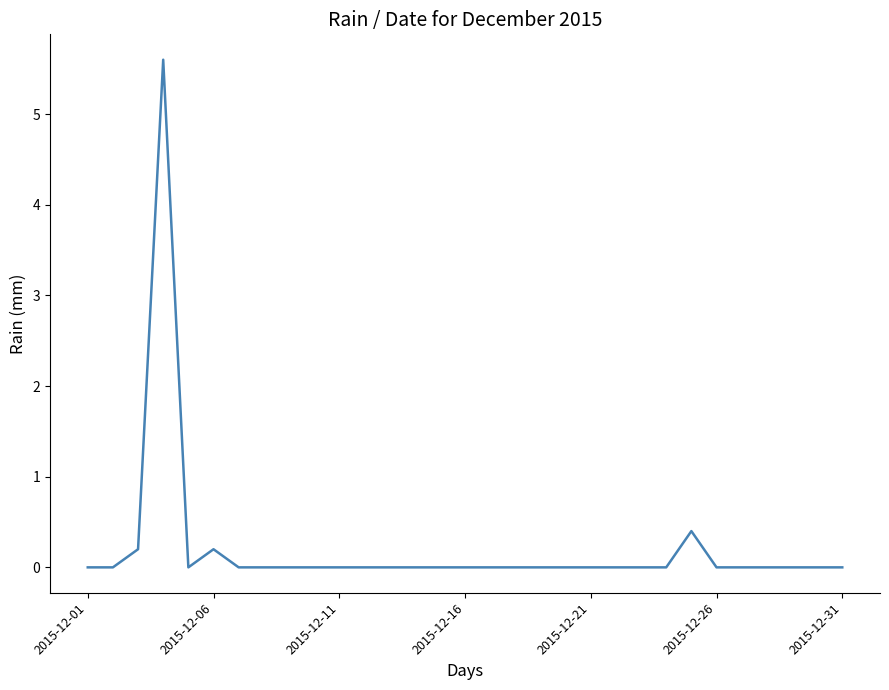

What is the maximum value shown in the chart?

5.6